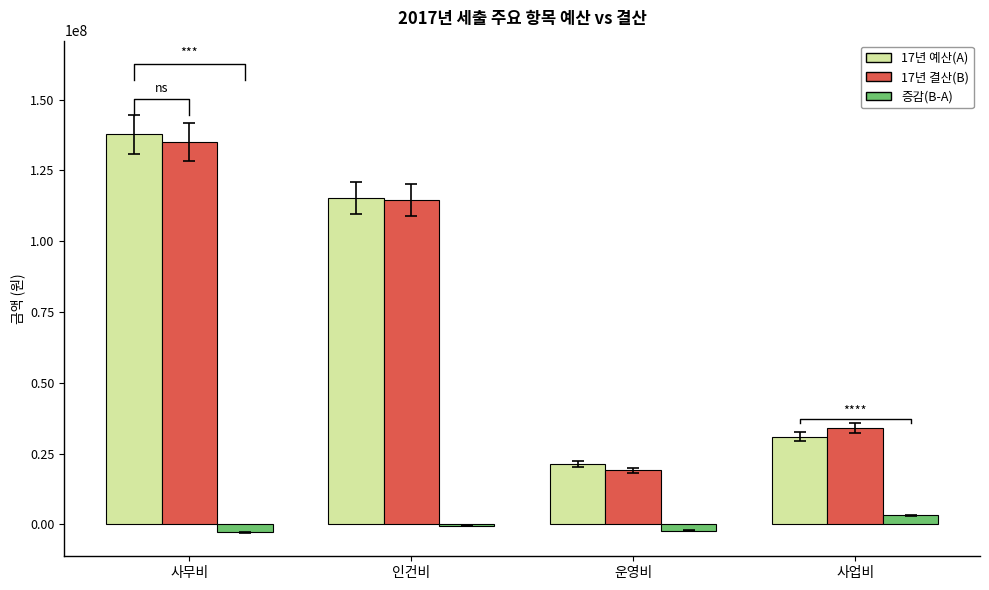

How many bars are there in total?

12